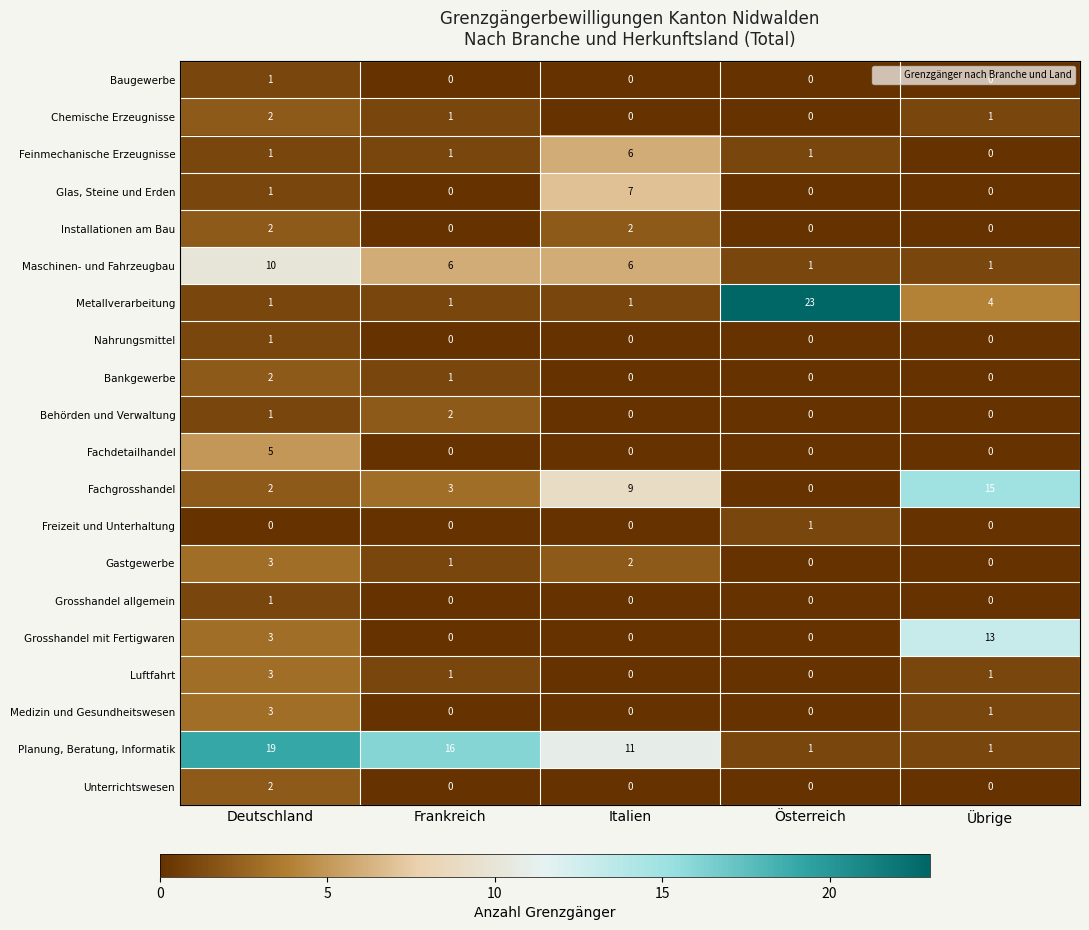

What is the difference between the maximum and minimum values in the Maschinen- und Fahrzeugbau series?

9